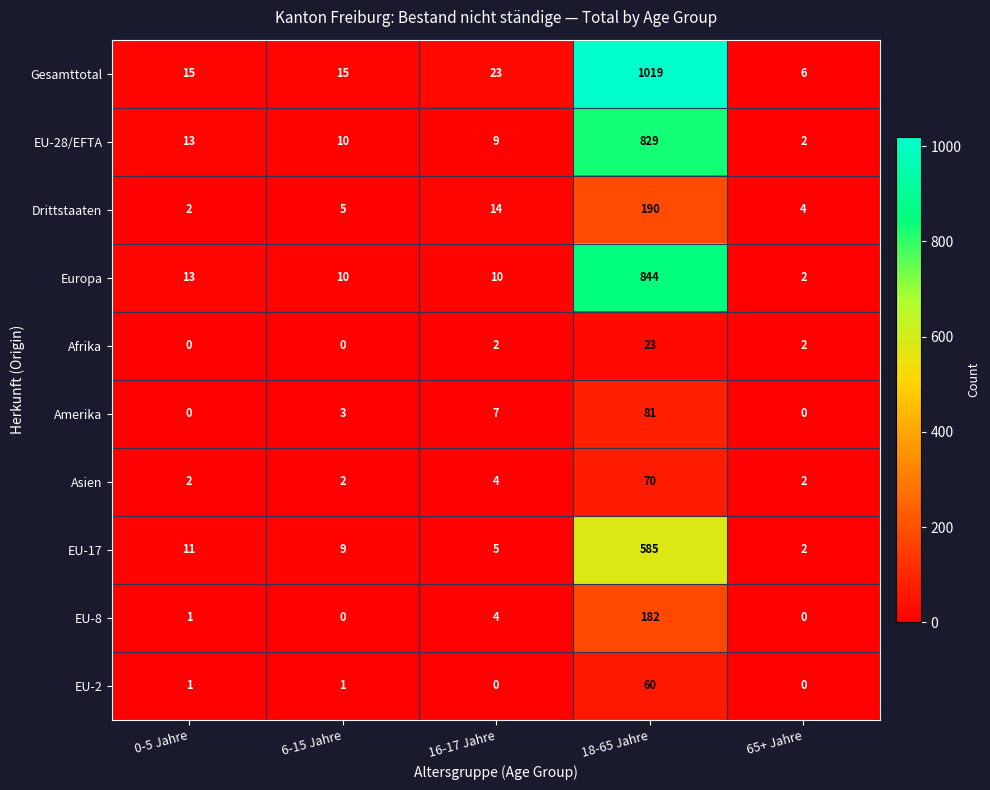

What is the maximum value for Amerika?

81